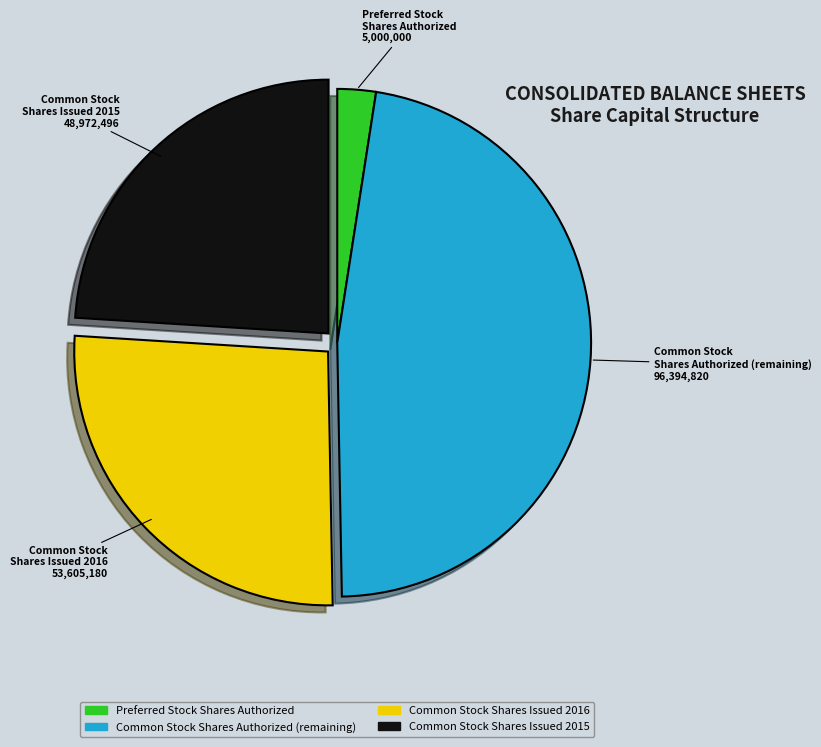

Which category has the biggest portion of the pie?

Common Stock Shares Authorized (remaining)